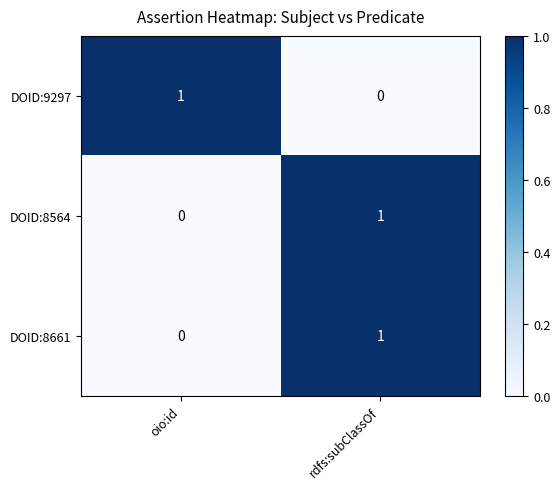

Reading left to right, what are all the values shown in this chart?

DOID:9297: 1	0
DOID:8564: 0	1
DOID:8661: 0	1